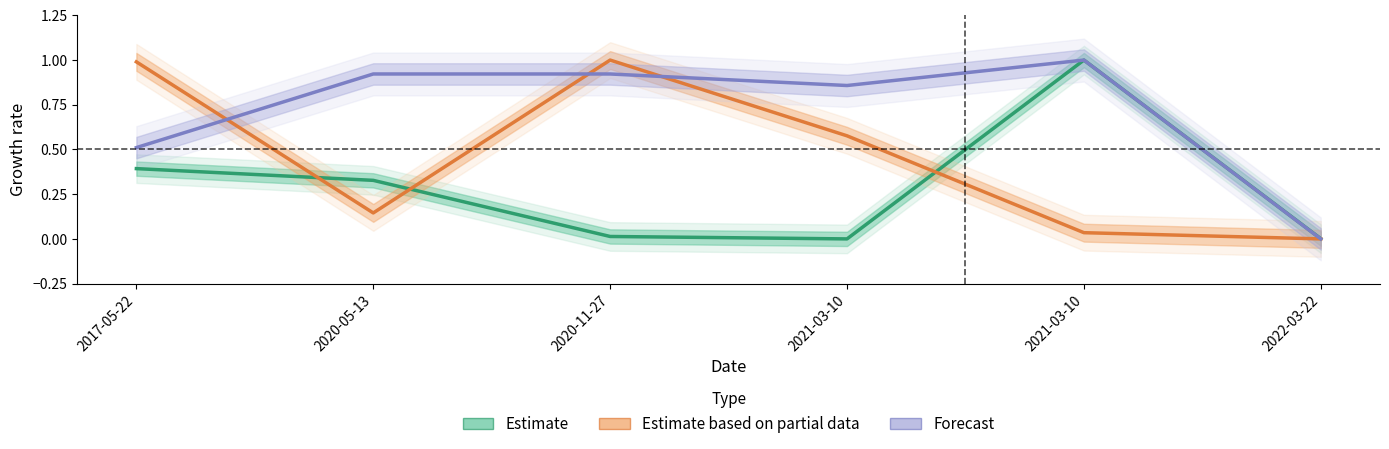

True or false: Estimate based on partial data has more than 2 points higher than both neighbors.

False